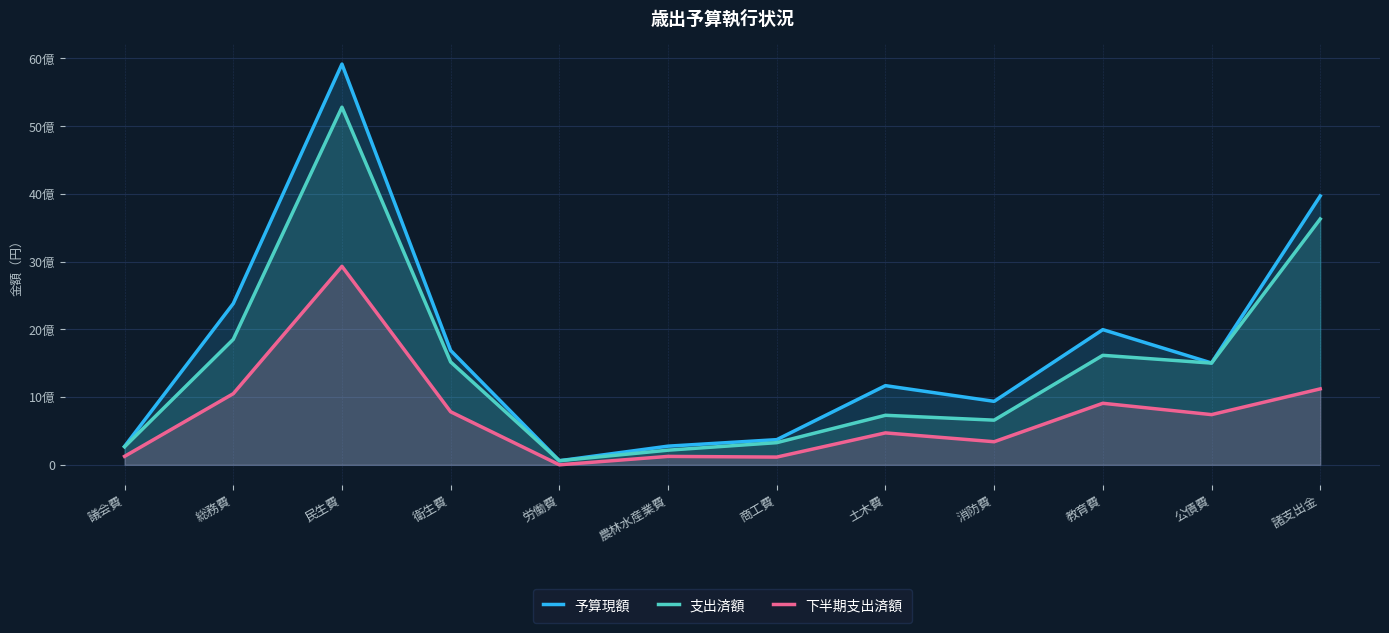

True or false: 予算現額 and 下半期支出済額 intersect in this chart.

False